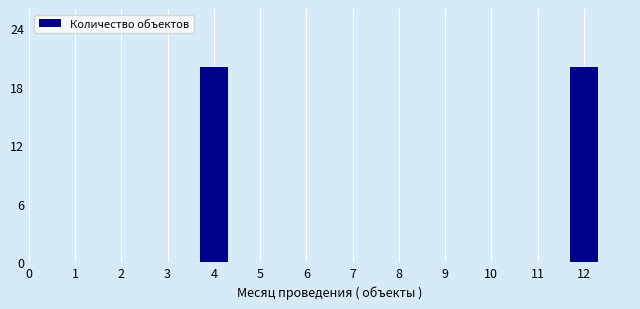

Reading left to right, extract all data points from this chart.

1=0	2=0	3=0	4=20	5=0	6=0	7=0	8=0	9=0	10=0	11=0	12=20